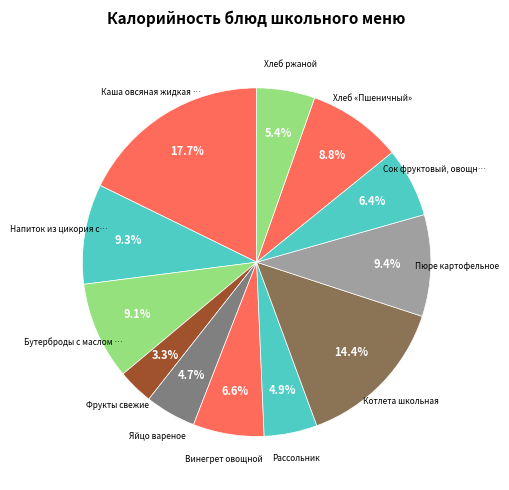

How many slices are in this pie chart?

12